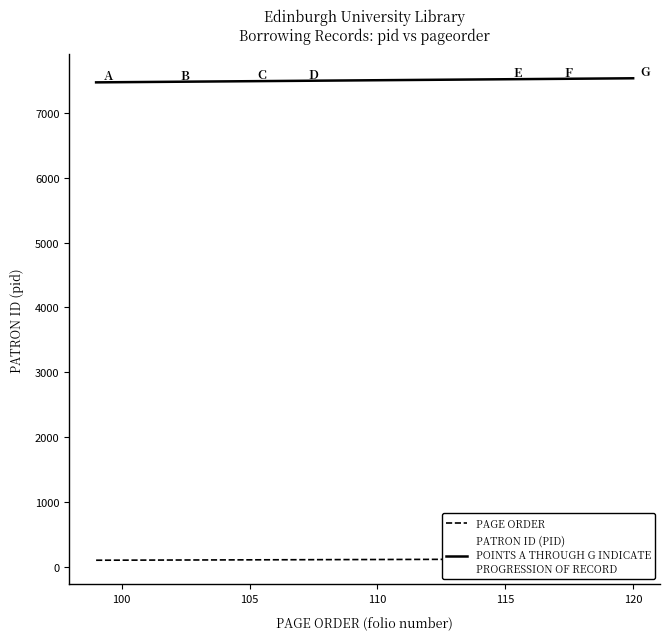

At how many categories does at least one series exceed 2823?

40